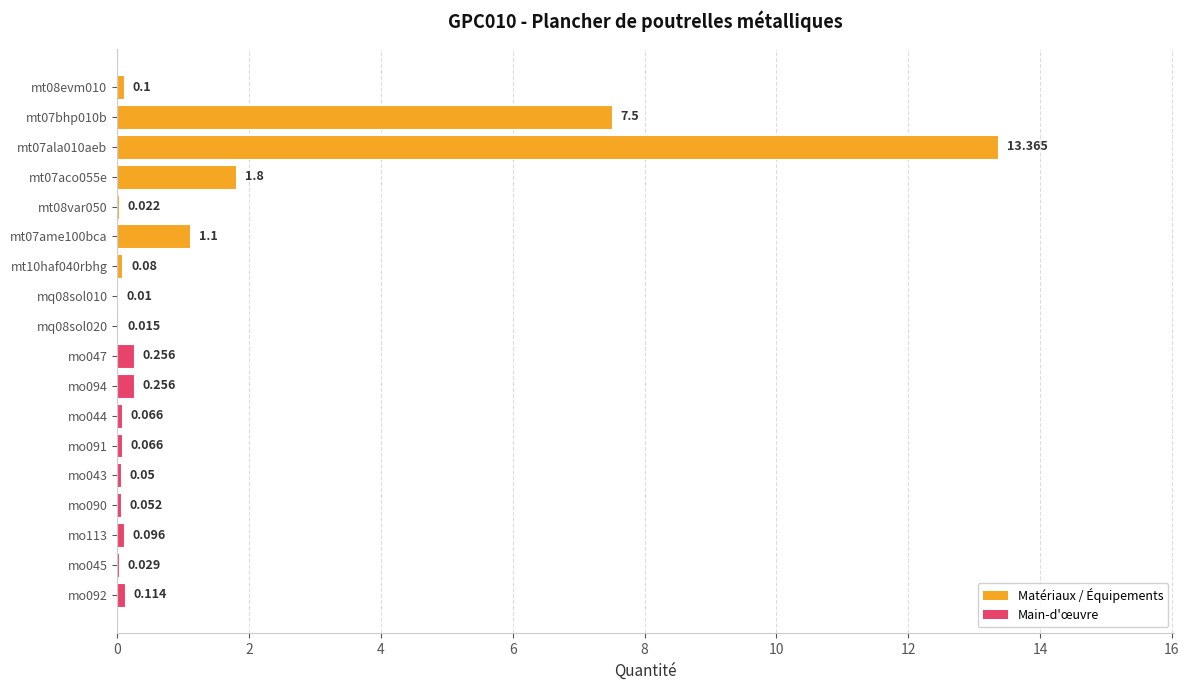

What is the greatest value displayed?

13.4